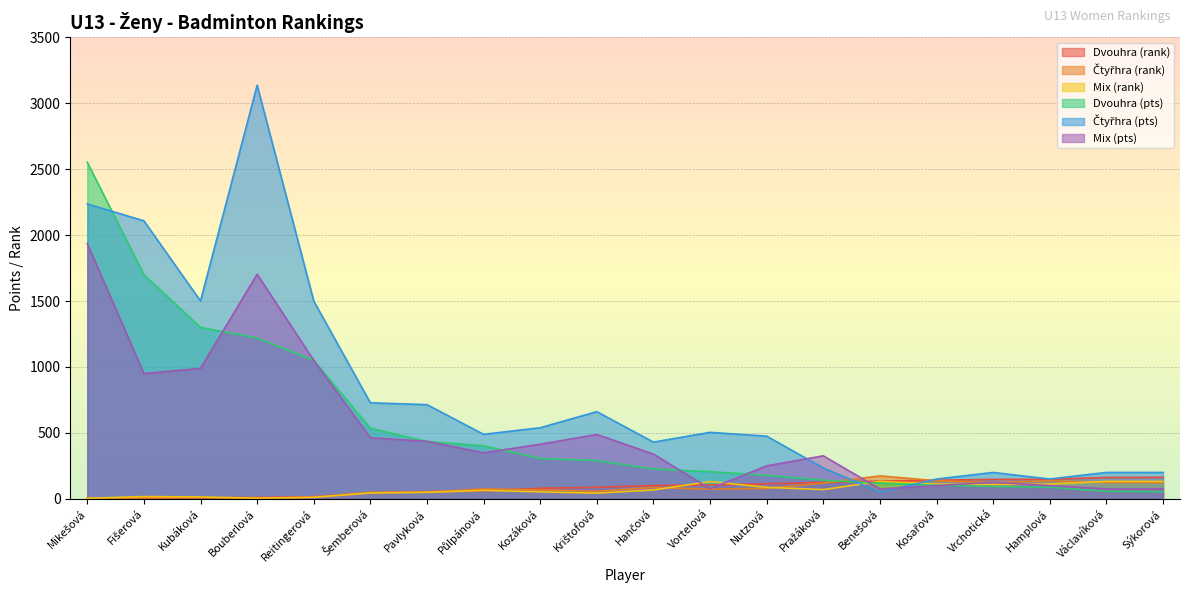

List the labels in order of Dvouhra (rank) value, smallest first.

Mikešová, Fišerová, Kubáková, Bouberlová, Reitingerová, Šemberová, Pavlyková, Půlpánová, Kozáková, Krištofová, Hančová, Vortelová, Nutzová, Pražáková, Benešová, Kosařová, Vrchotická, Hamplová, Václavíková, Sýkorová